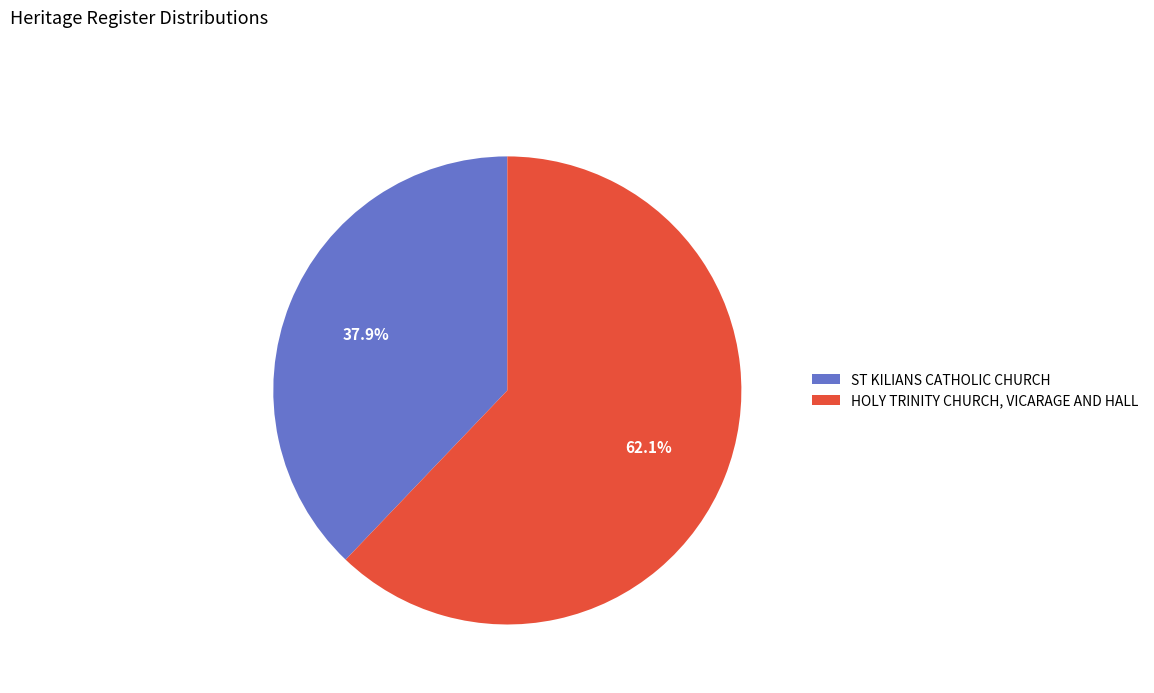

Which slice is the largest?

HOLY TRINITY CHURCH, VICARAGE AND HALL